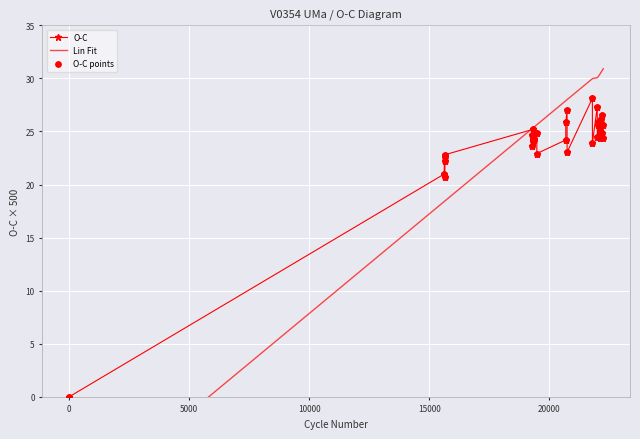

What are all the series names shown in the legend?

O-C, Lin Fit, O-C points